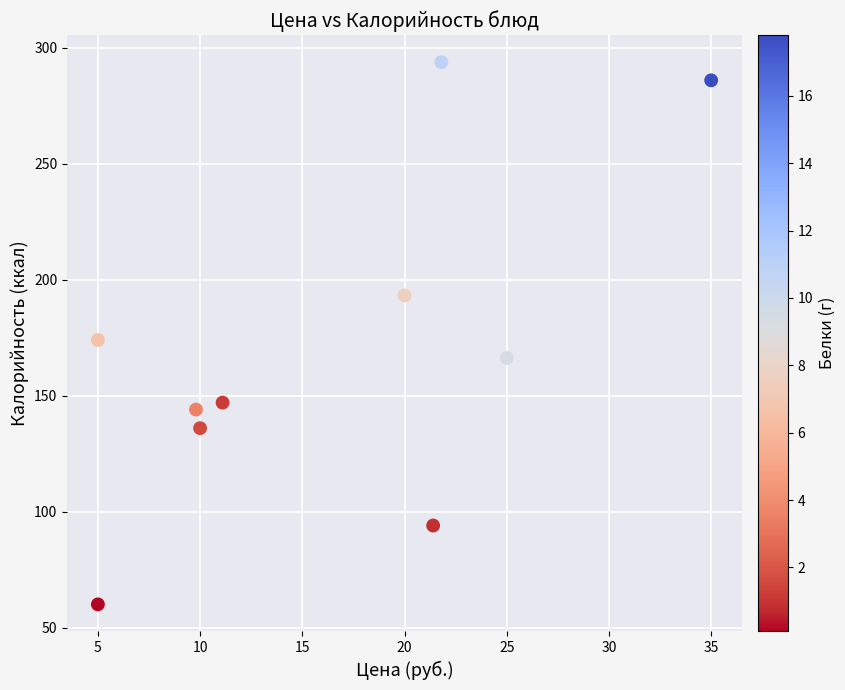

What is the average X value?

16.4